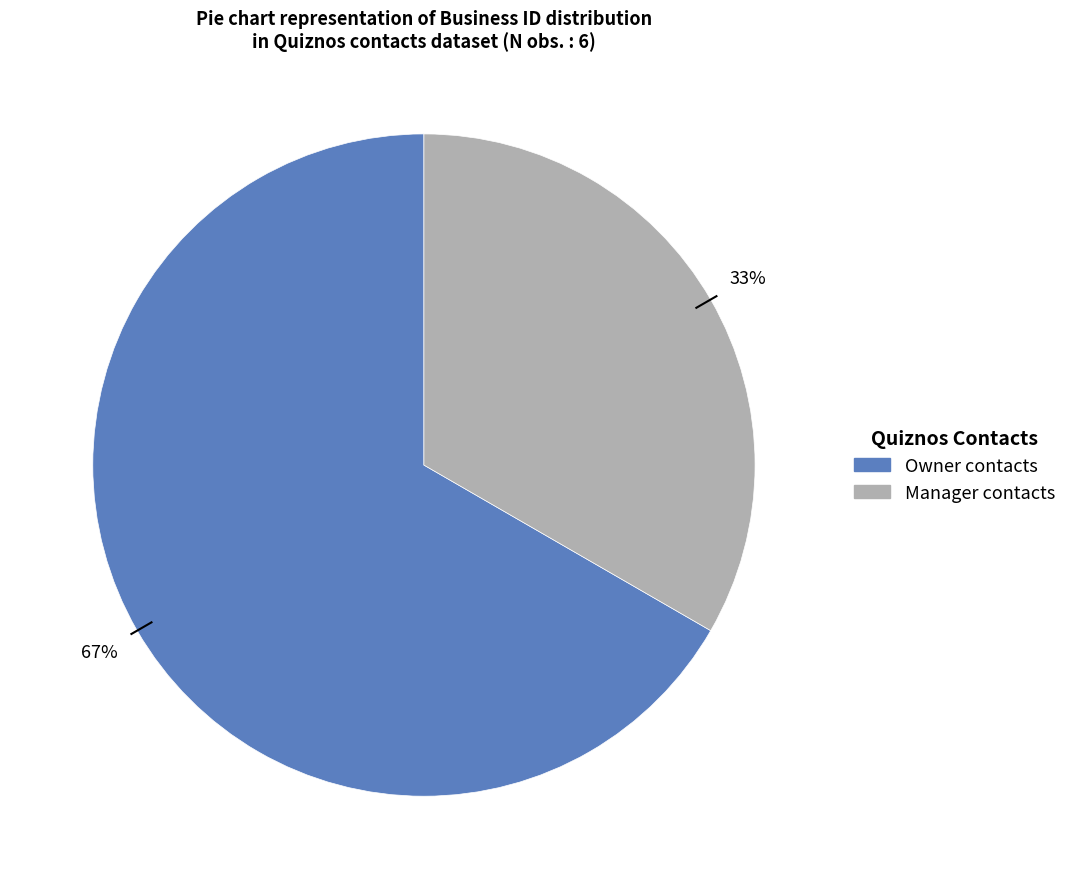

Is there any slice that represents more than half of the pie?

Yes